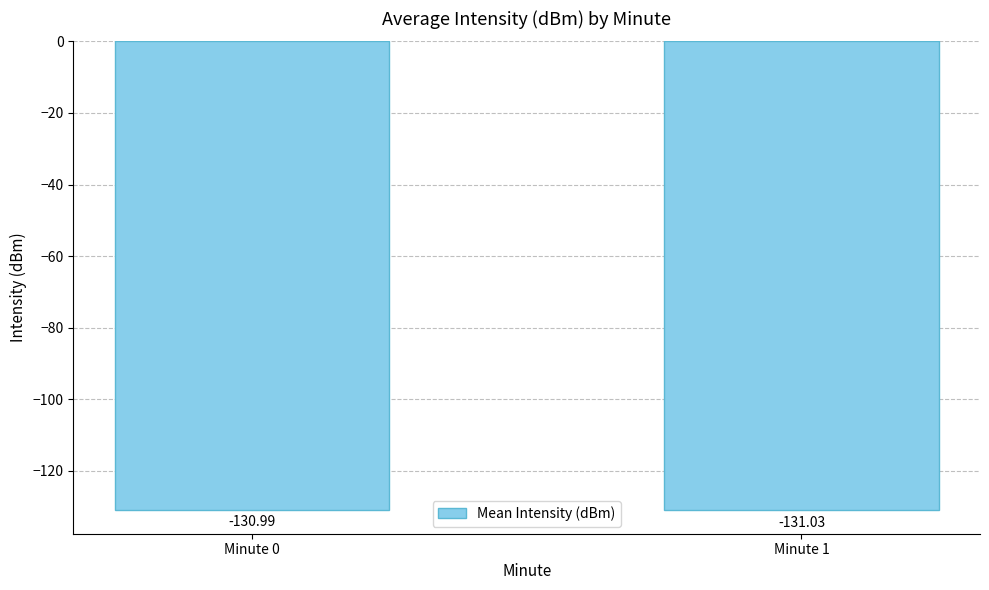

What is the sum of the values at Minute 0 and Minute 1?

-262.0